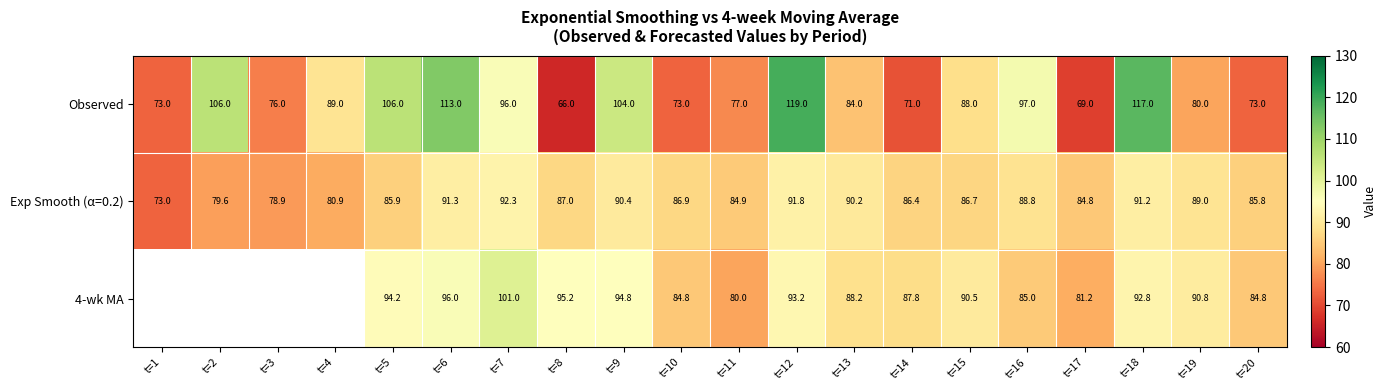

What is the difference between the maximum and minimum values in the Observed series?

53.0